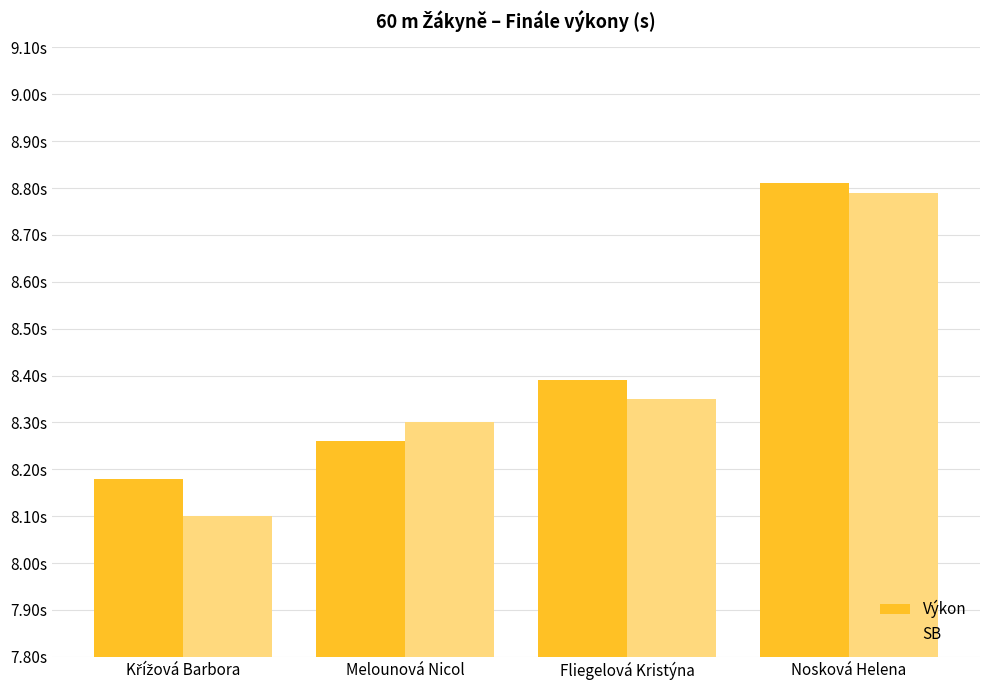

At which label does SB reach its peak?

Nosková Helena